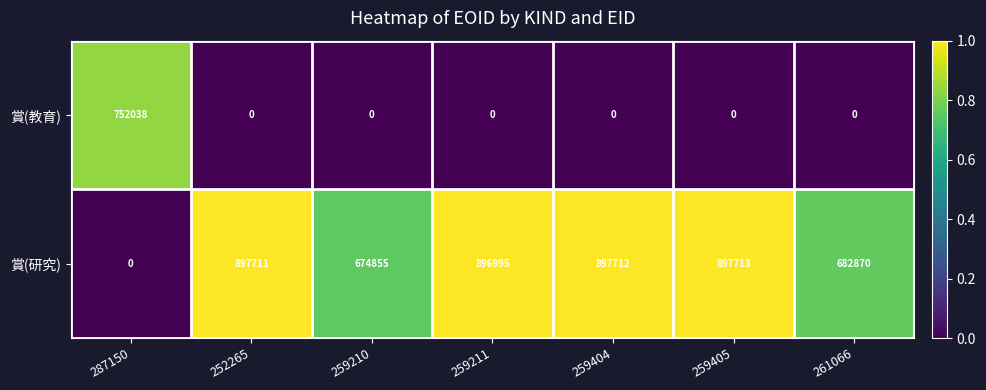

Where does the 賞(研究) series first go above 896995?

252265